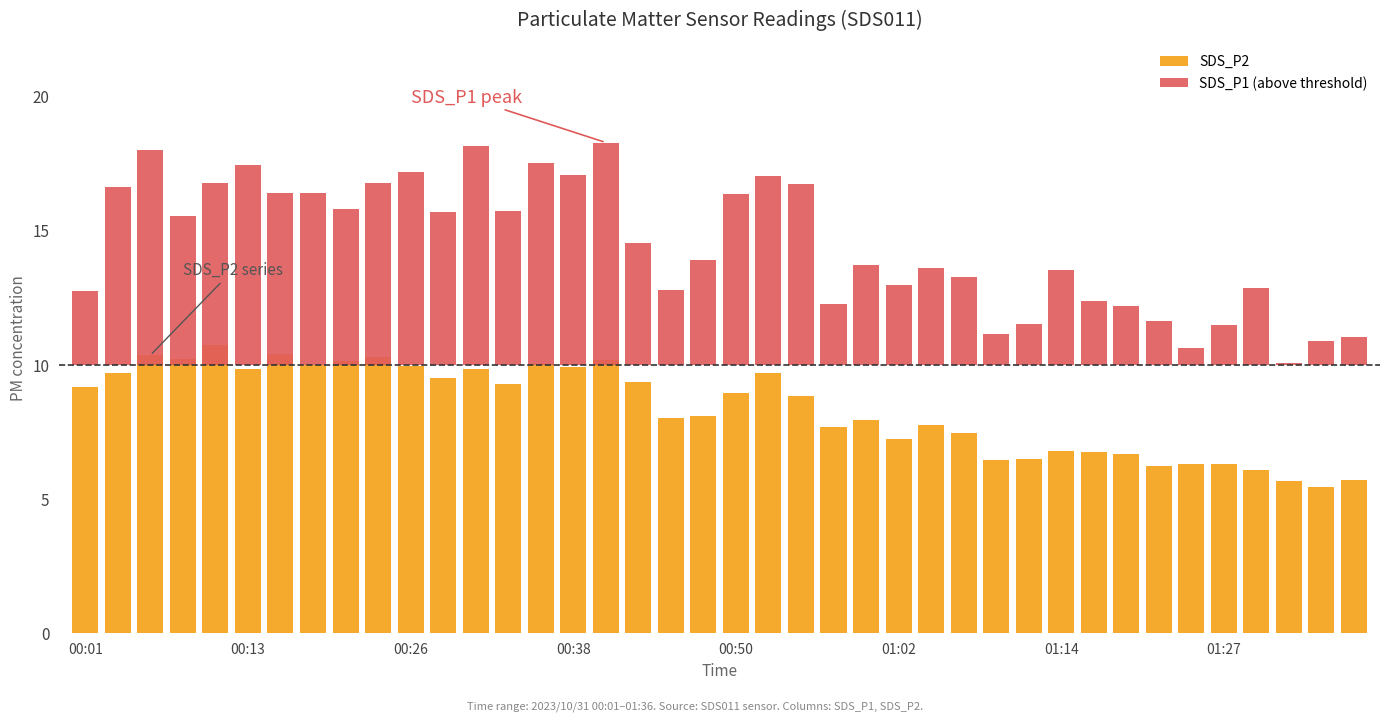

The SDS_P2 series shows 6.3 at 01:27. True or false?

True